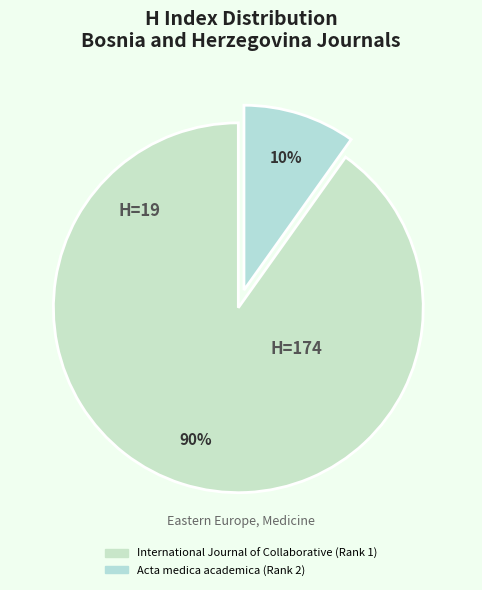

How many slices are in this pie chart?

2